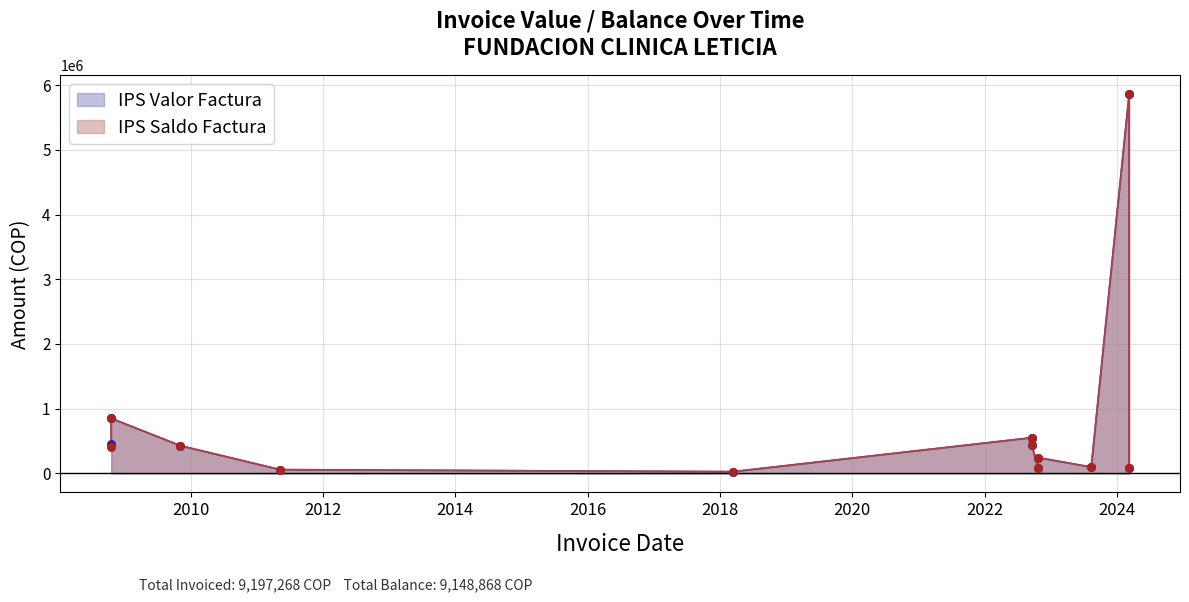

What is the total value across all series at 2022-10-21?

172400